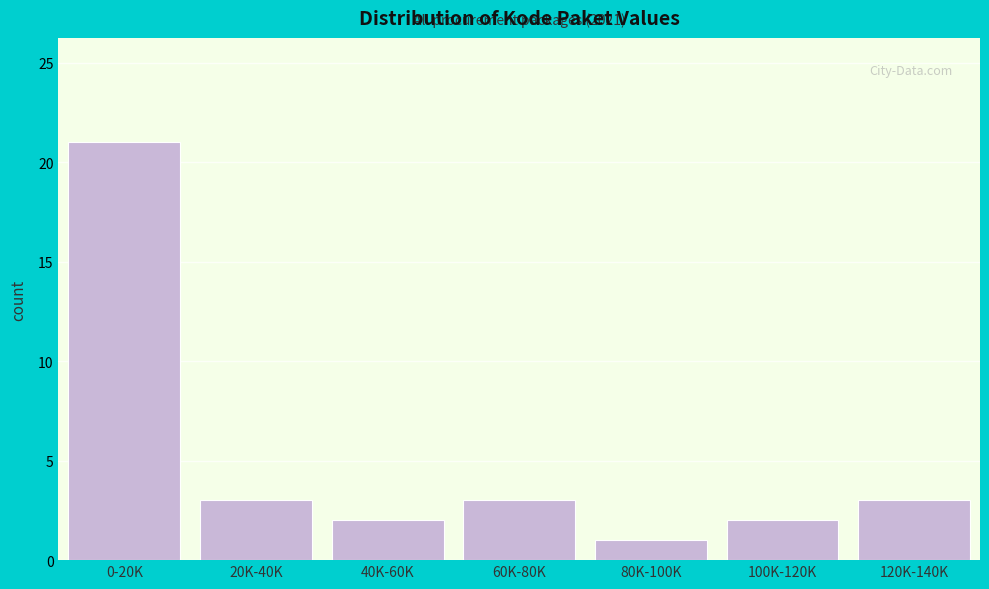

Reading left to right, list all the values displayed in this chart.

0-20K=21	20K-40K=3	40K-60K=2	60K-80K=3	80K-100K=1	100K-120K=2	120K-140K=3